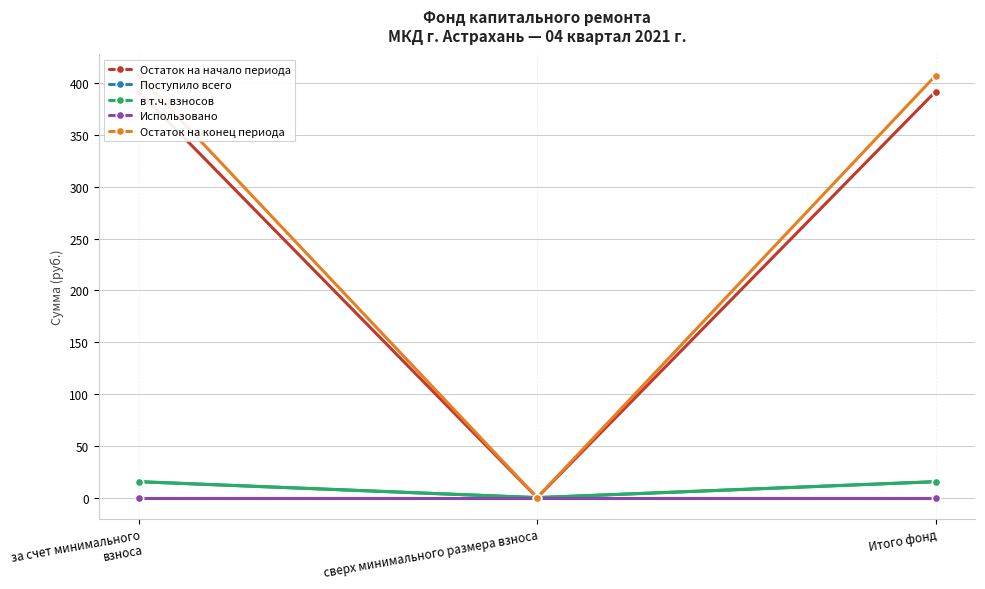

Does the chart have visible grid lines?

Yes